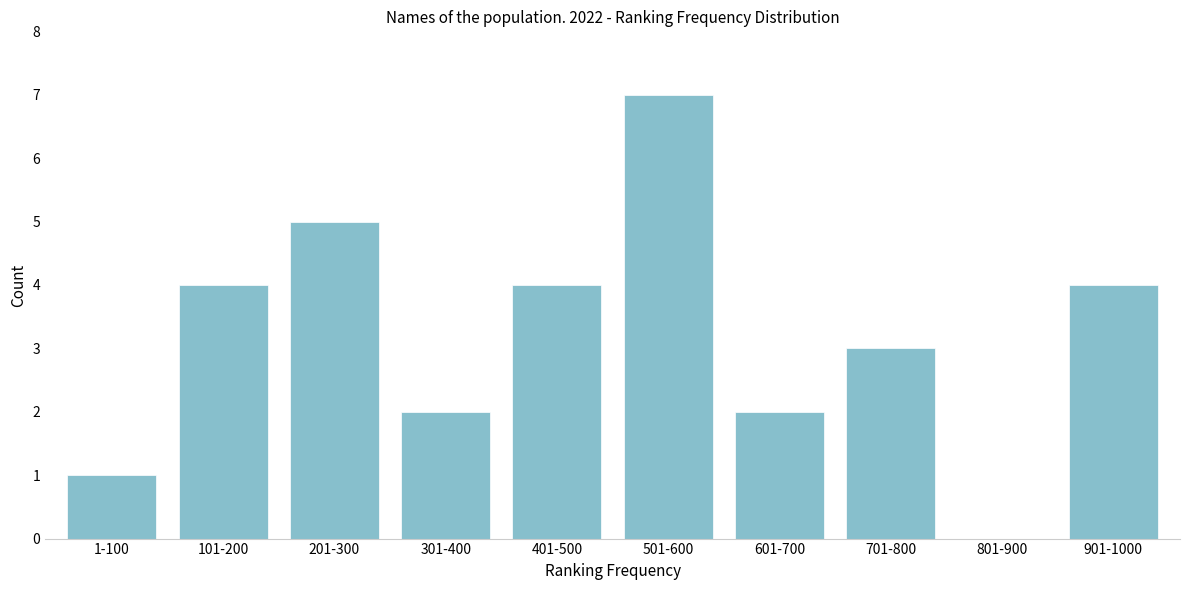

Reading left to right, extract all data points from this chart.

1-100=1	101-200=4	201-300=5	301-400=2	401-500=4	501-600=7	601-700=2	701-800=3	801-900=0	901-1000=4